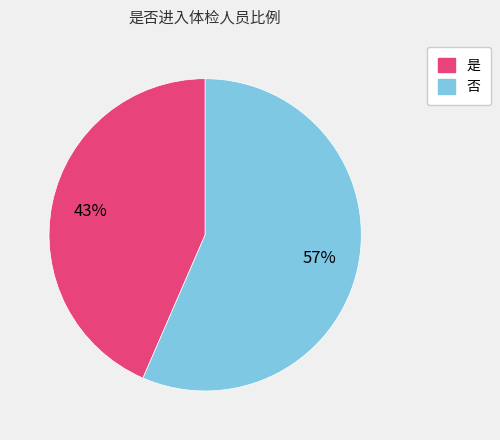

What is the smallest slice in the pie chart?

是